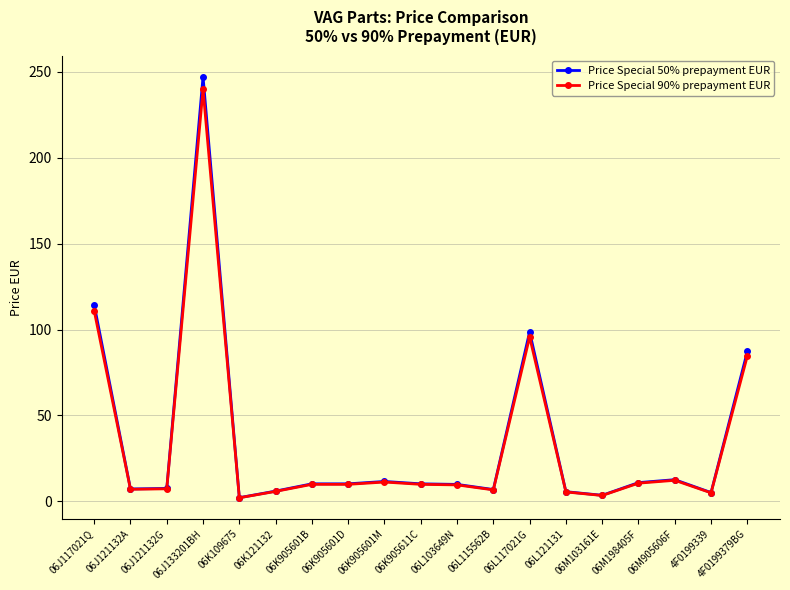

What is the maximum value shown in the chart?

247.2